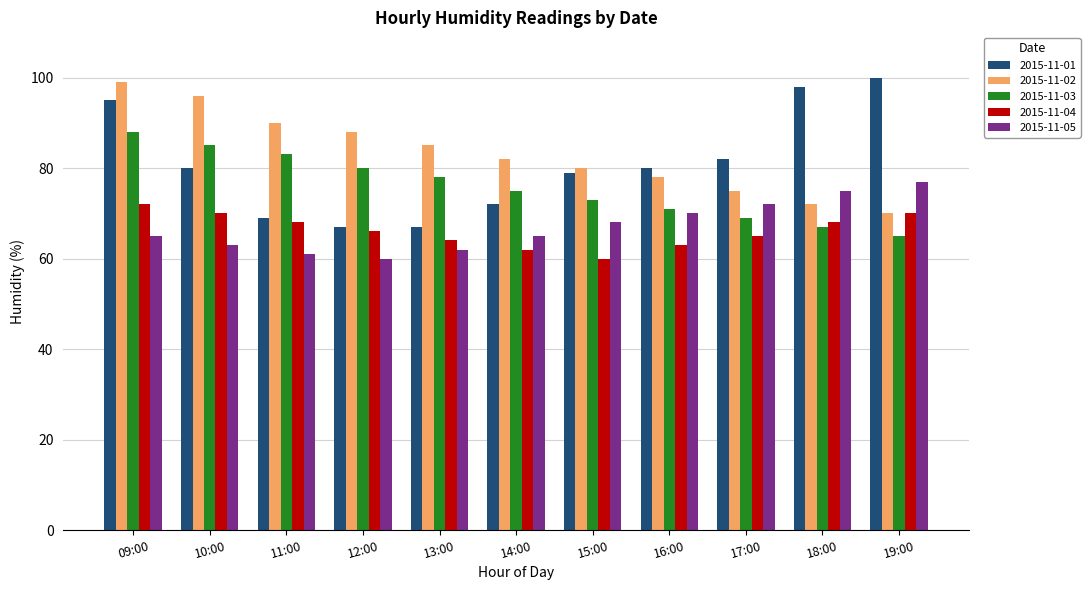

How many categories are shown in the chart?

11